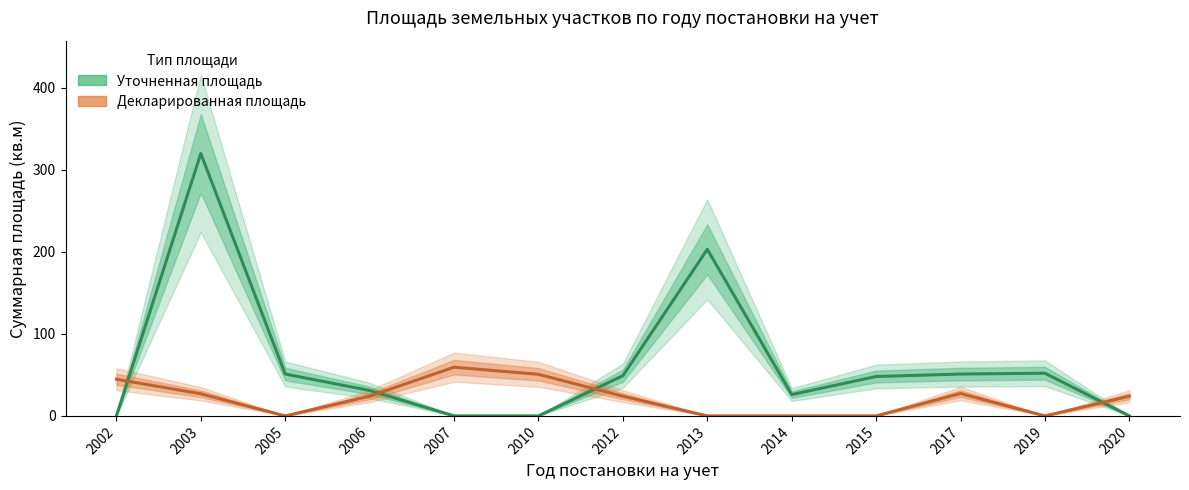

At which category does the chart reach its peak across all series?

2003